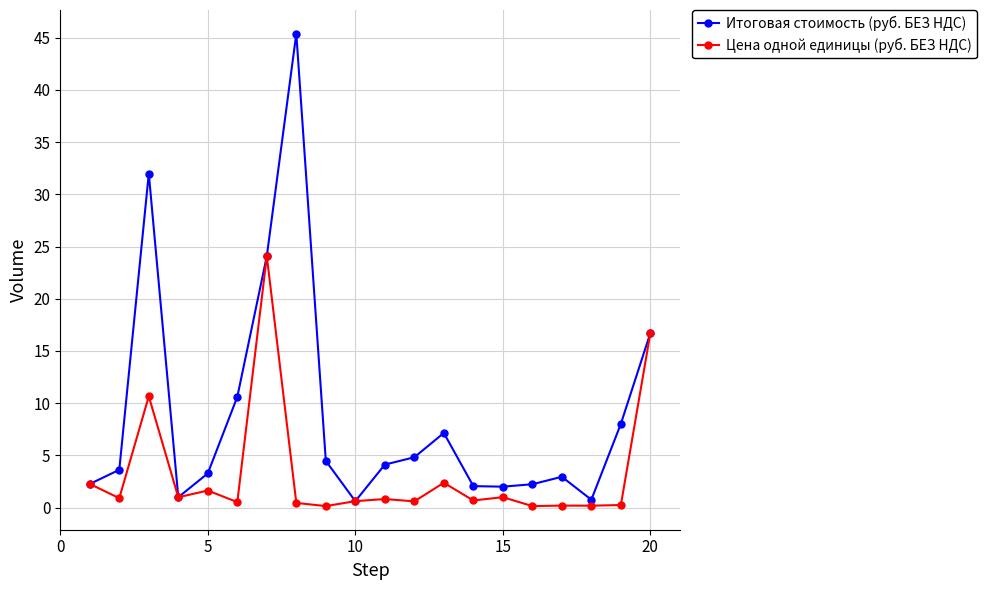

How many data points does each series have?

20